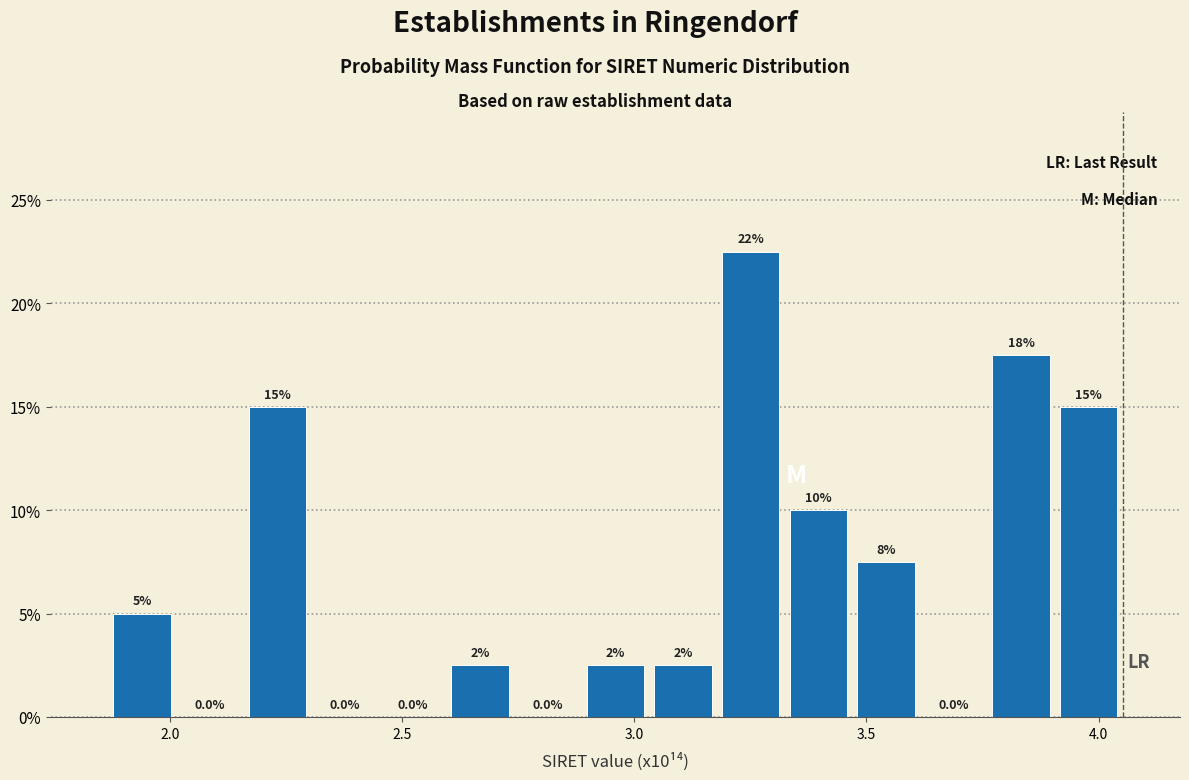

Read against the x-axis, roughly where is the centre of the tallest bar?

3.25